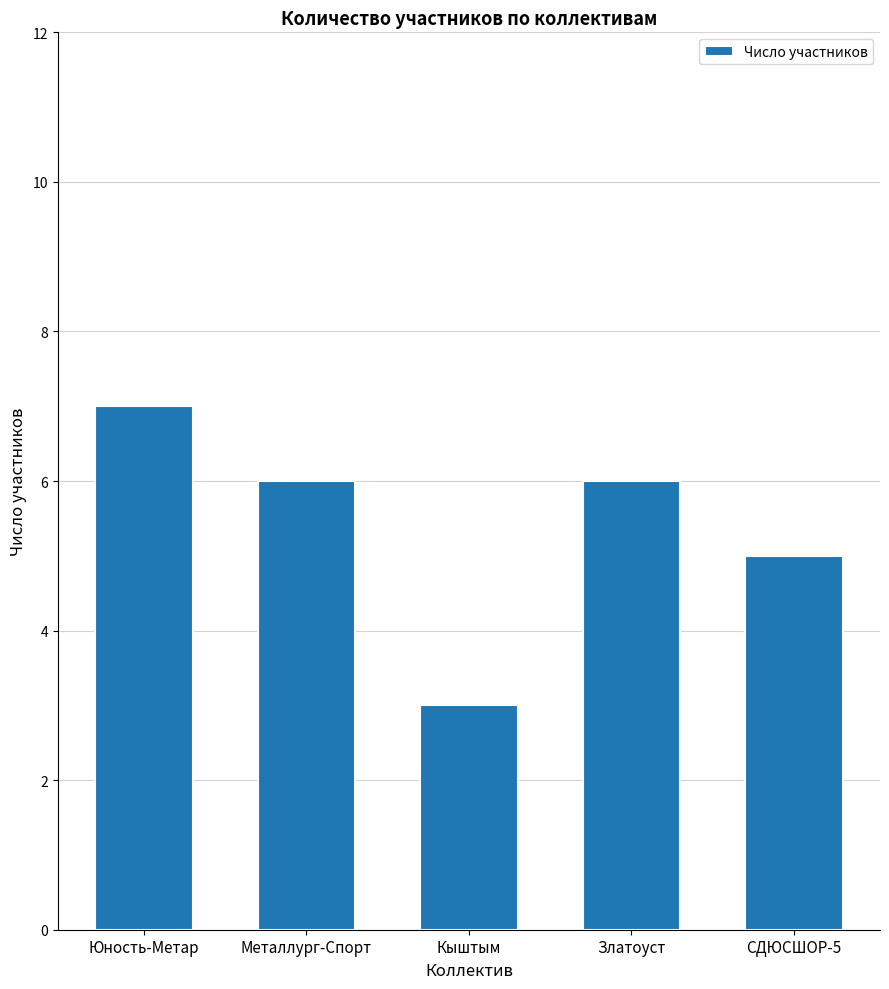

Which label corresponds to the largest value in the chart?

Юность-Метар